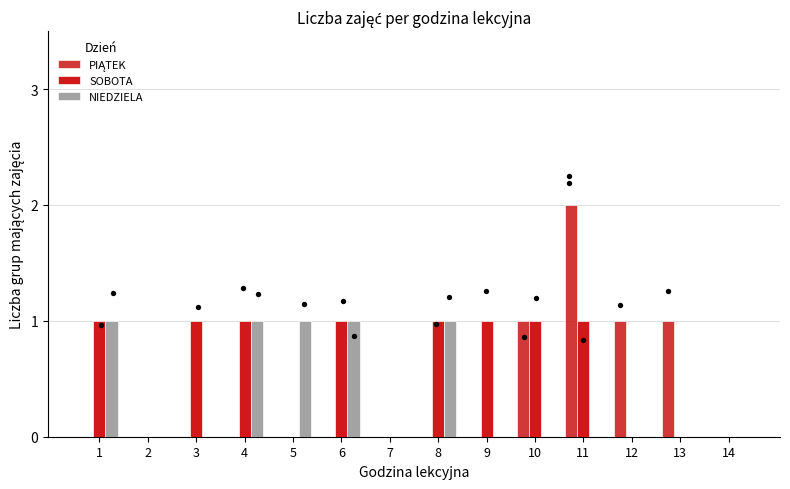

Is the value of NIEDZIELA at 10 greater than the value of PIĄTEK at 4?

No